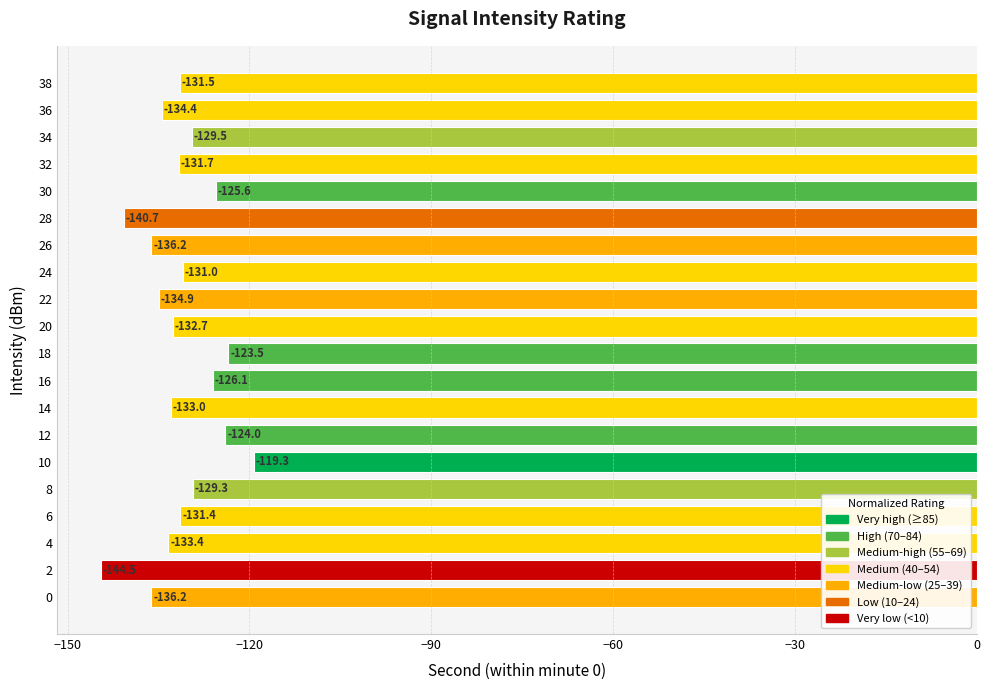

Reading top to bottom, what are all the values shown in this chart?

-131.5	-134.4	-129.5	-131.7	-125.6	-140.7	-136.2	-131.0	-134.9	-132.7	-123.5	-126.1	-133.0	-124.0	-119.3	-129.3	-131.4	-133.4	-144.5	-136.2